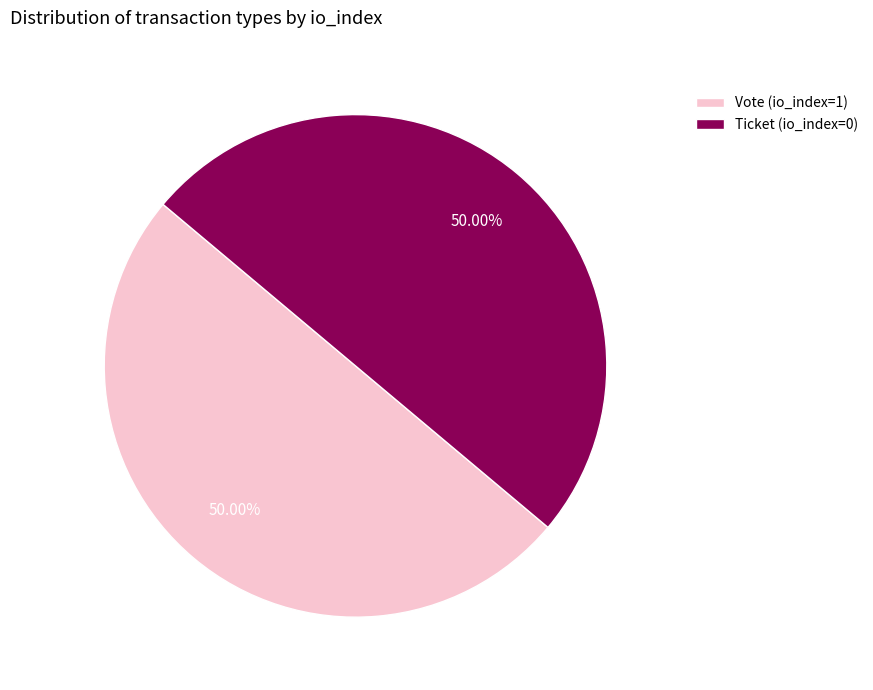

The Vote (io_index=1) slice represents 99% of the pie. True or false?

False